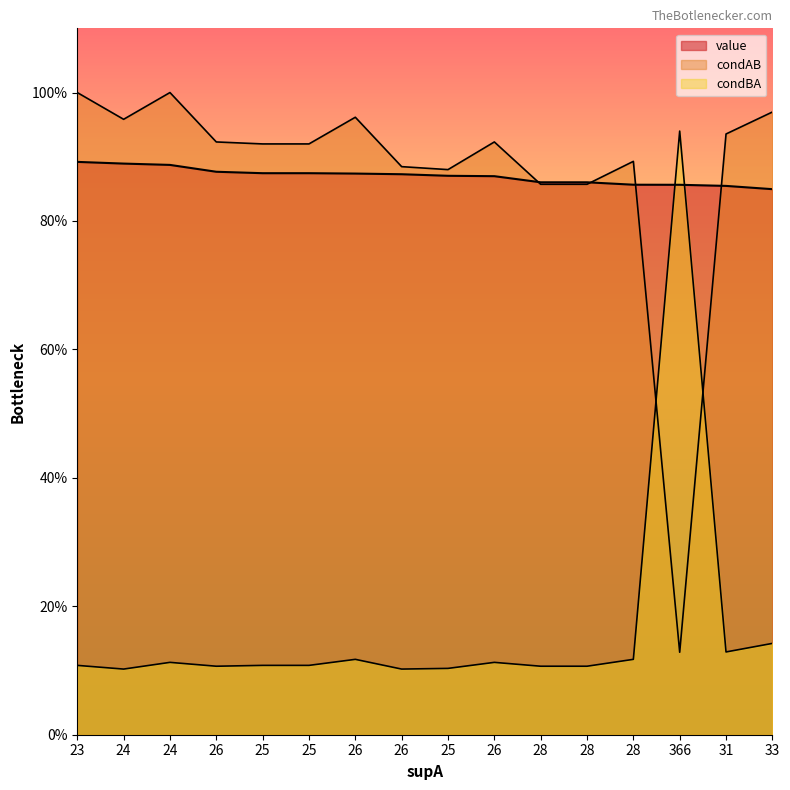

True or false: condAB has more than 2 points higher than both neighbors.

True